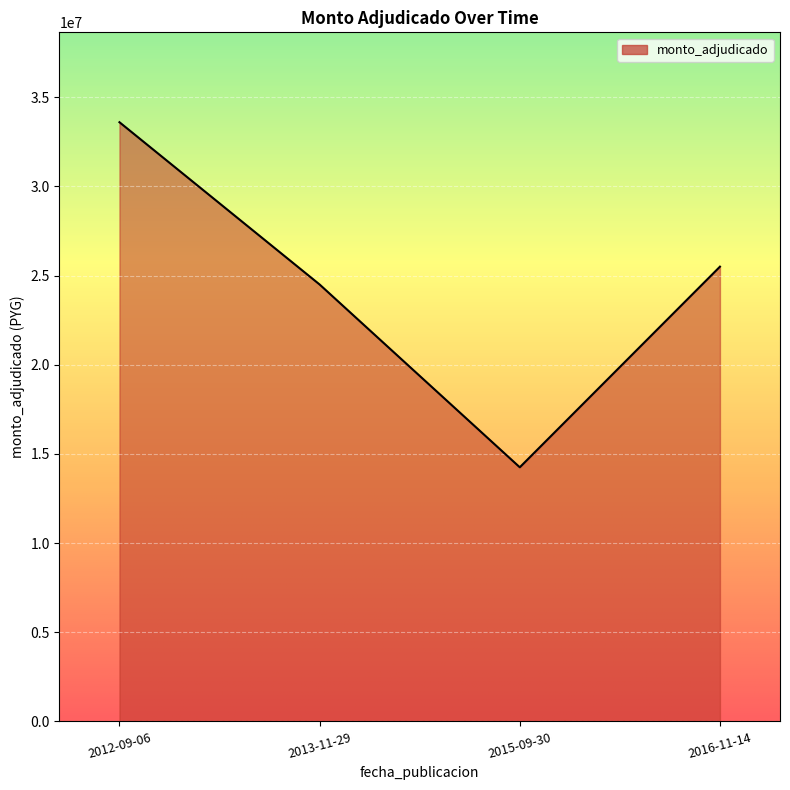

How many data points are less than 25500000?

2